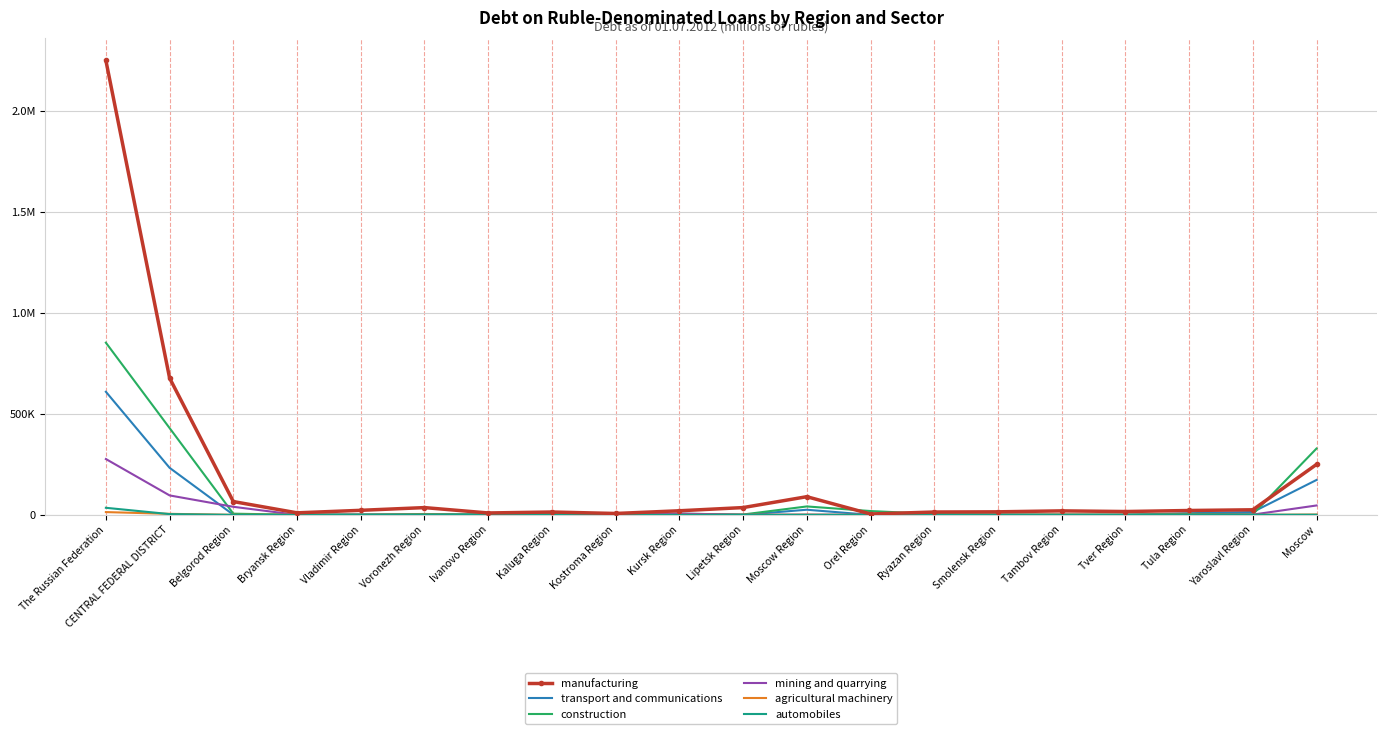

How many interior local valleys does the manufacturing series have?

5